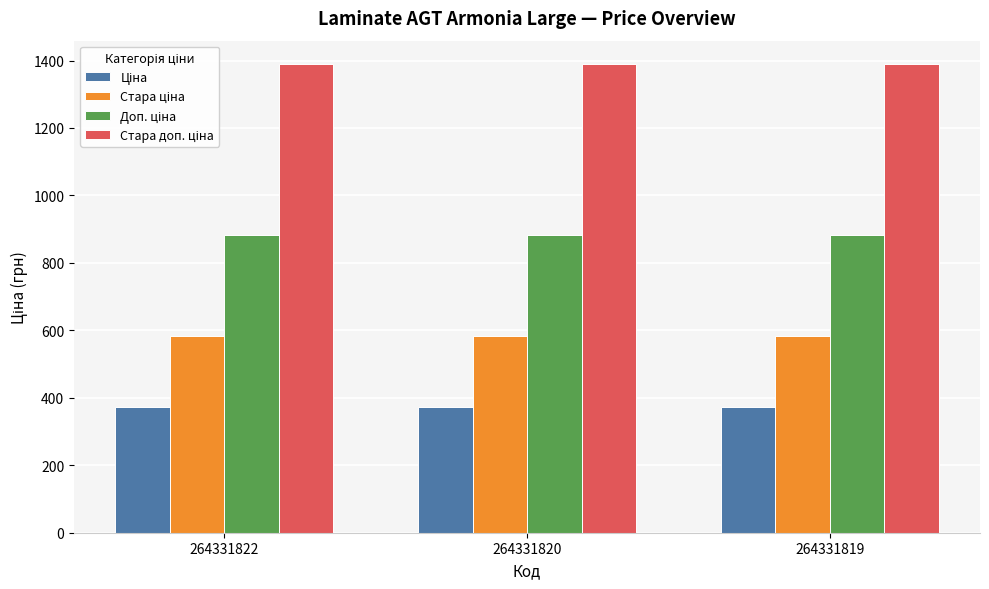

What is the difference between the highest and lowest values at 264331819?

1018.1